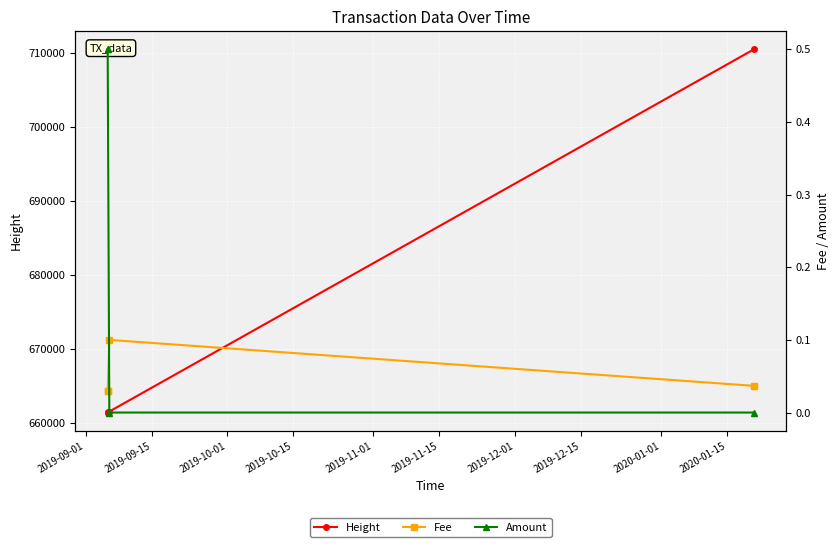

What is the highest value of the Height series?

710436